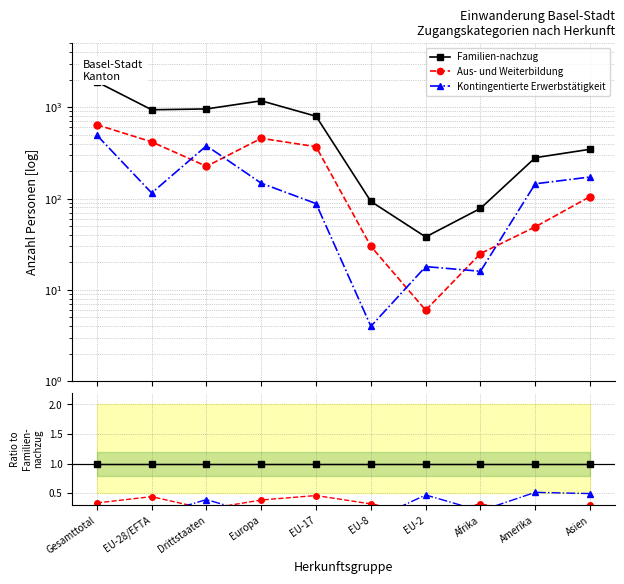

How many lines are shown in the chart?

3